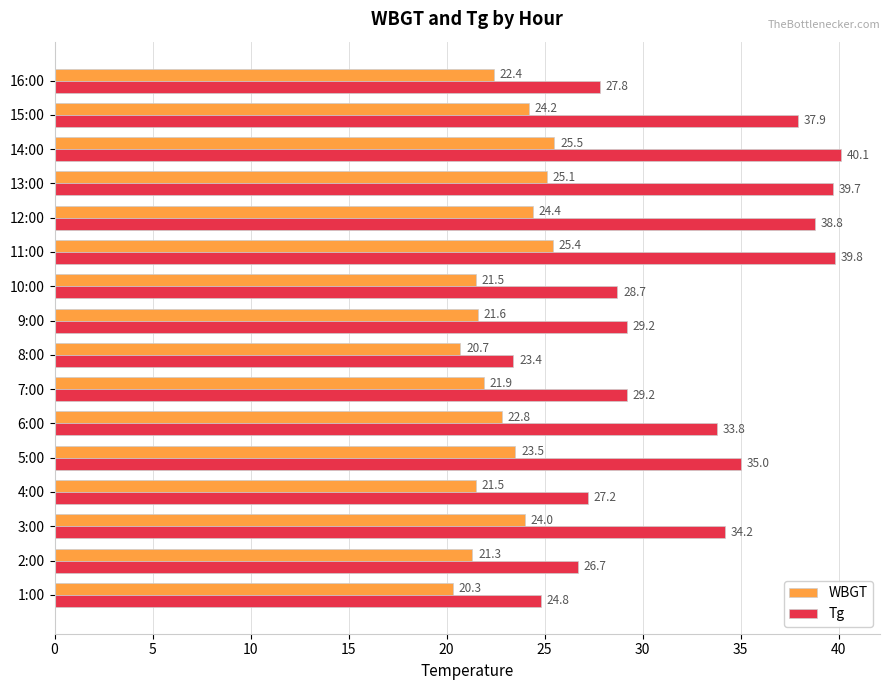

What value does the WBGT series have at 14:00?

25.5